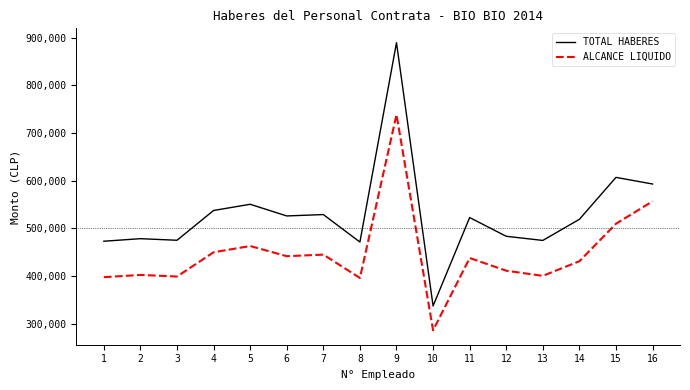

True or false: TOTAL HABERES and ALCANCE LIQUIDO cross at least once.

False